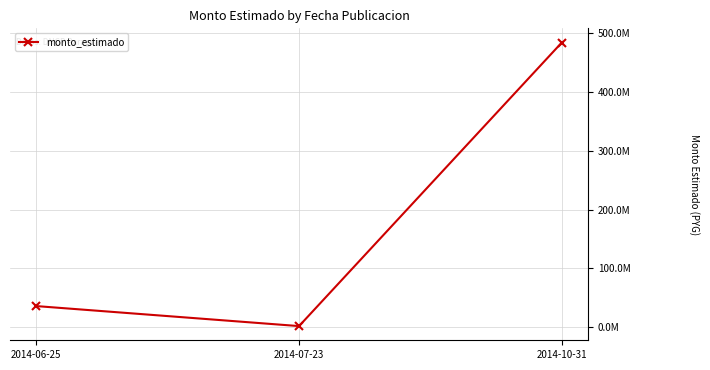

At which category does the chart reach its peak across all series?

2014-10-31